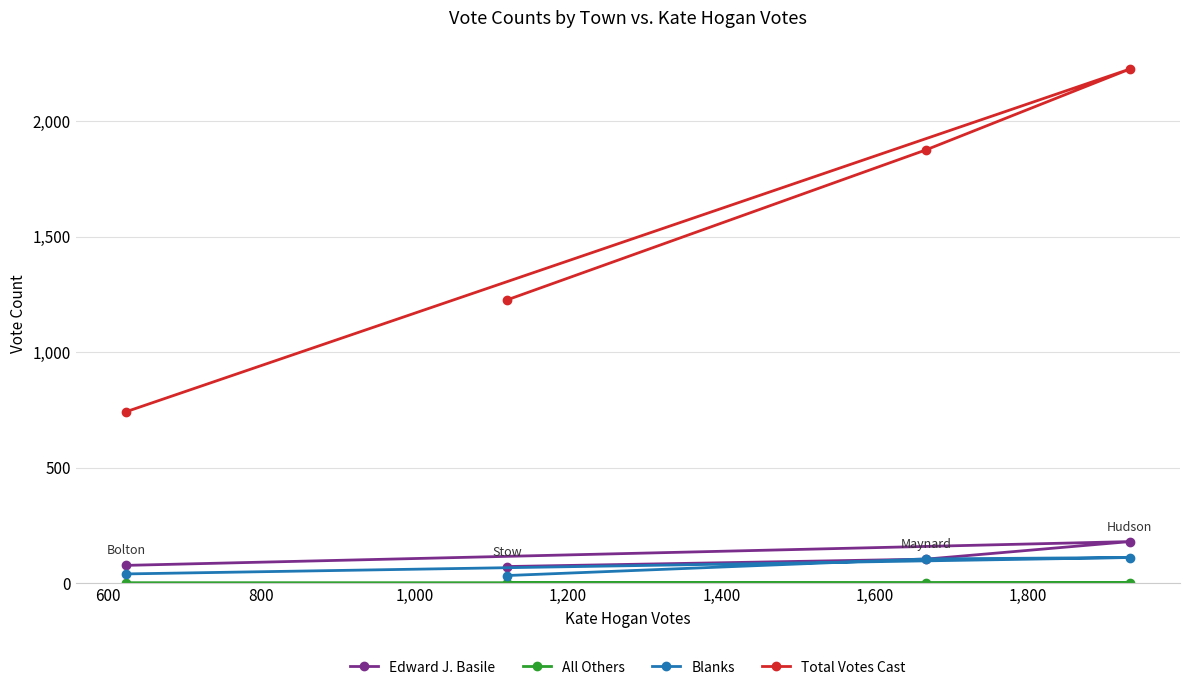

Which series has the widest spread of values?

Total Votes Cast